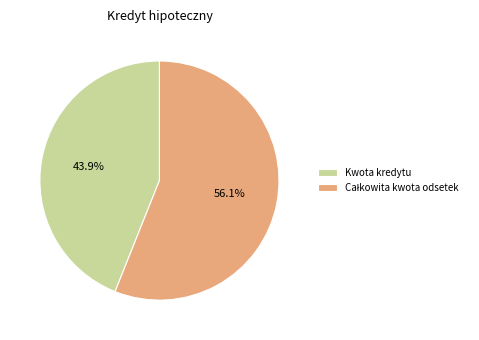

Which category has the smallest portion of the pie?

Kwota kredytu